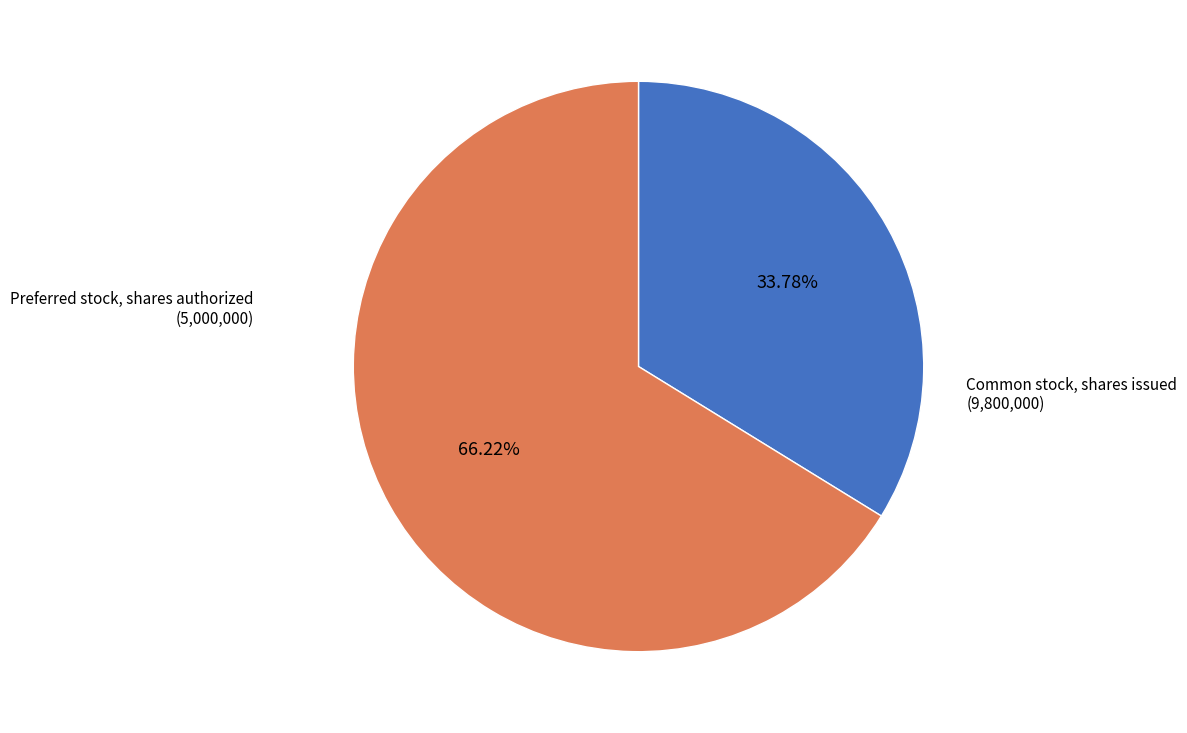

How many slices are in this pie chart?

2